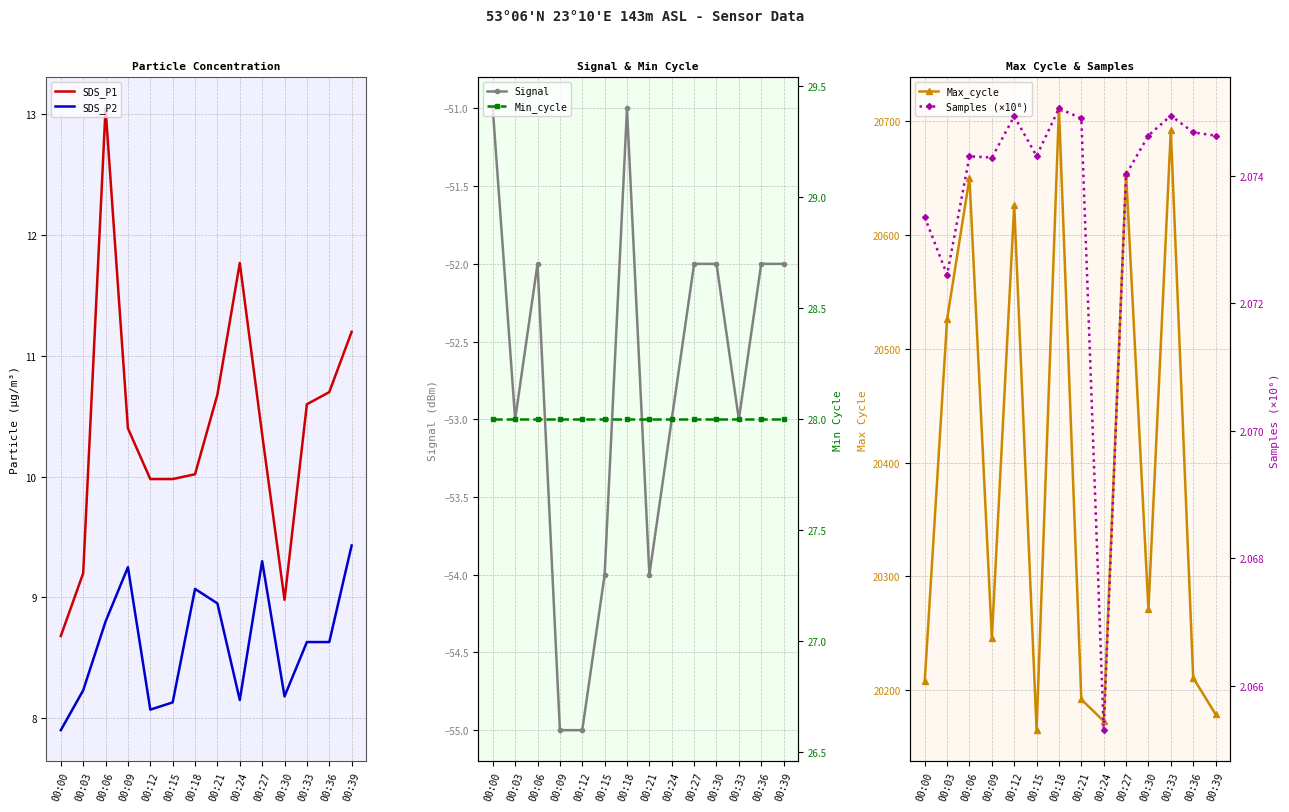

What is the difference between the SDS_P2 values at 00:39 and 00:09?

0.2